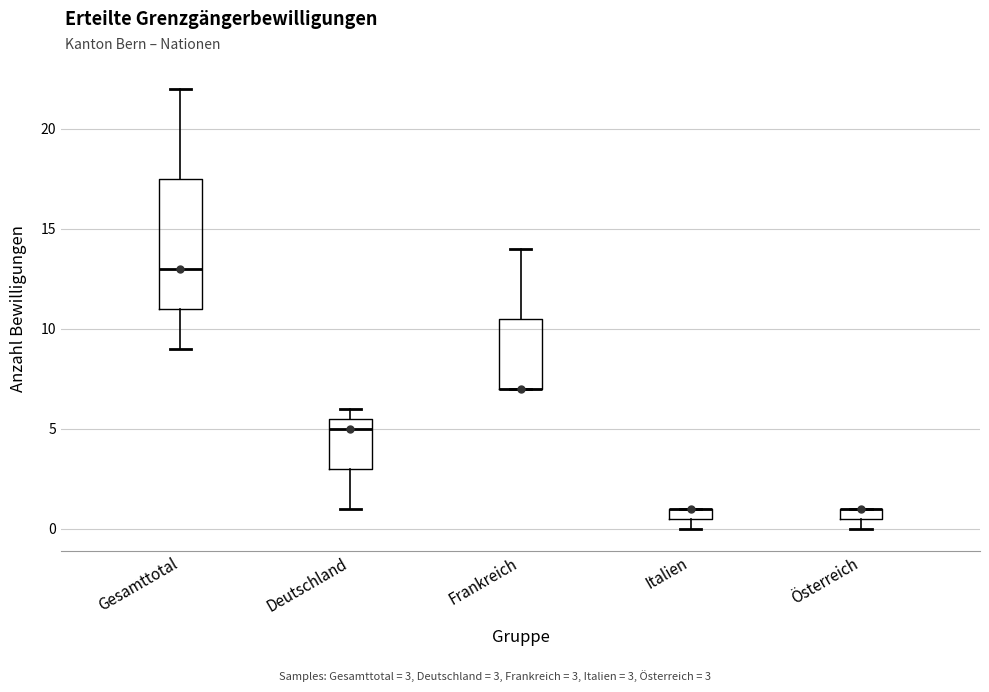

Comparing the boxes themselves (not the whiskers), which one is the tallest?

Gesamttotal